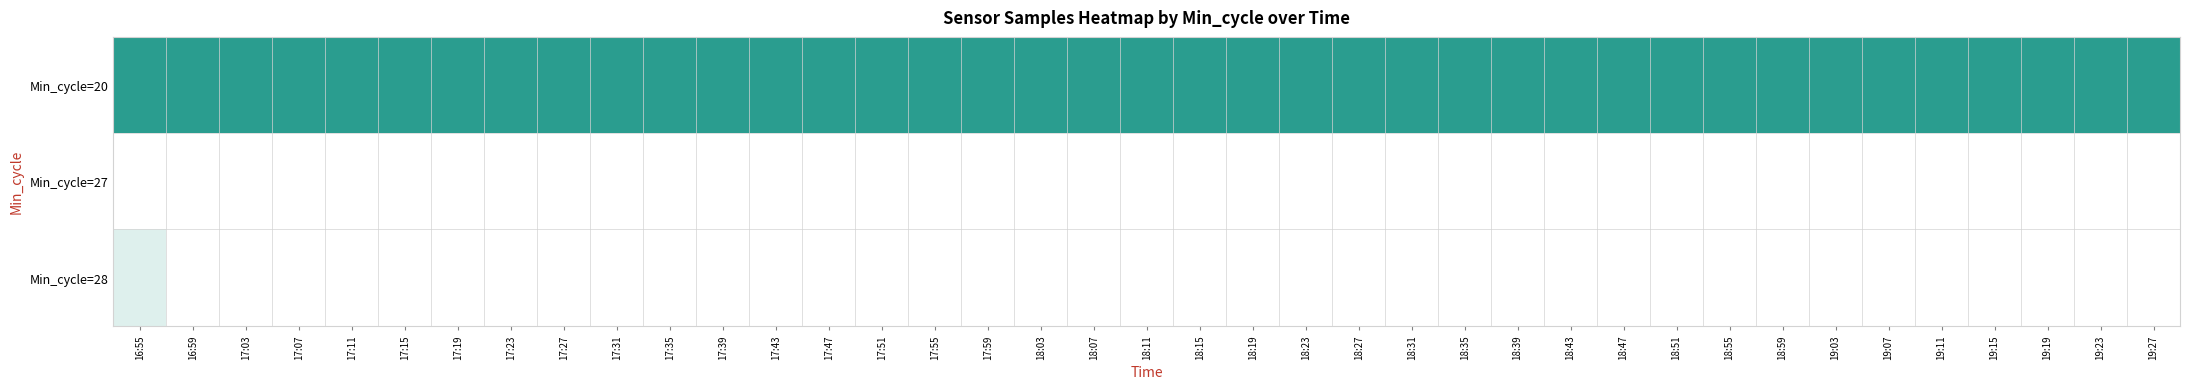

What is the spread (max minus min) of values at 17:03?

8453289